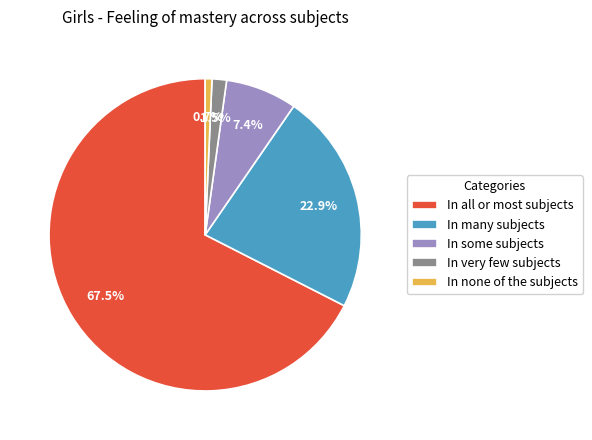

Combined, do In very few subjects and In all or most subjects account for over 50%?

Yes